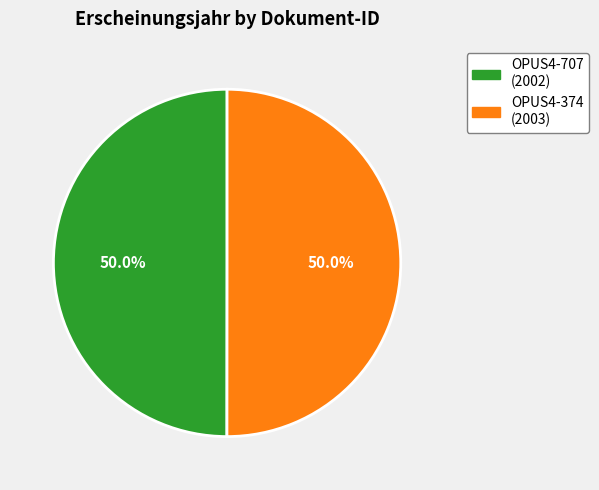

How many slices are in this pie chart?

2